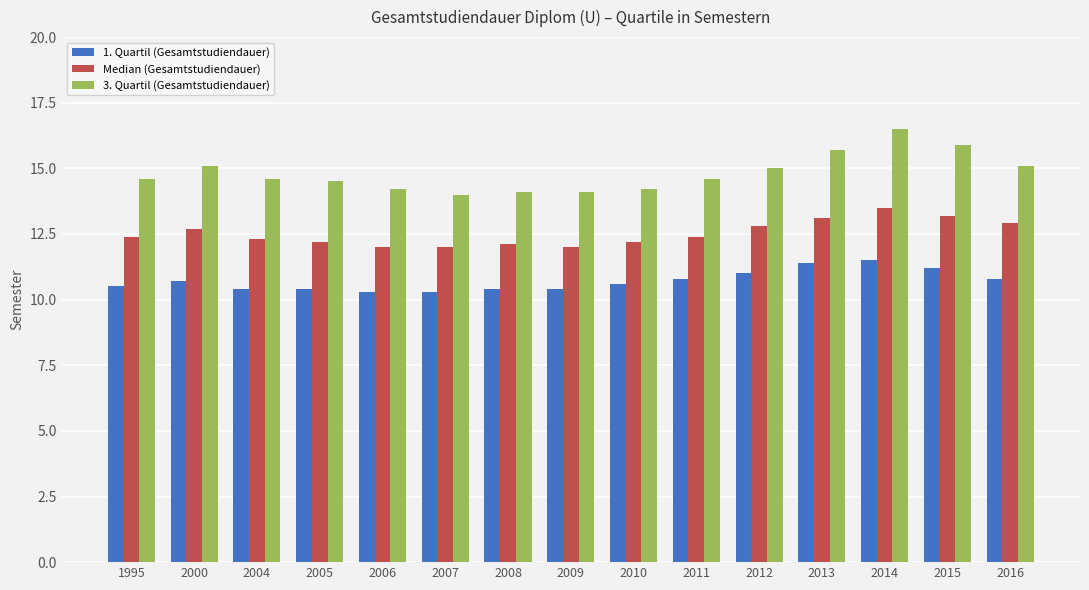

What is the approximate value of Median (Gesamtstudiendauer) at 2015?

13.2